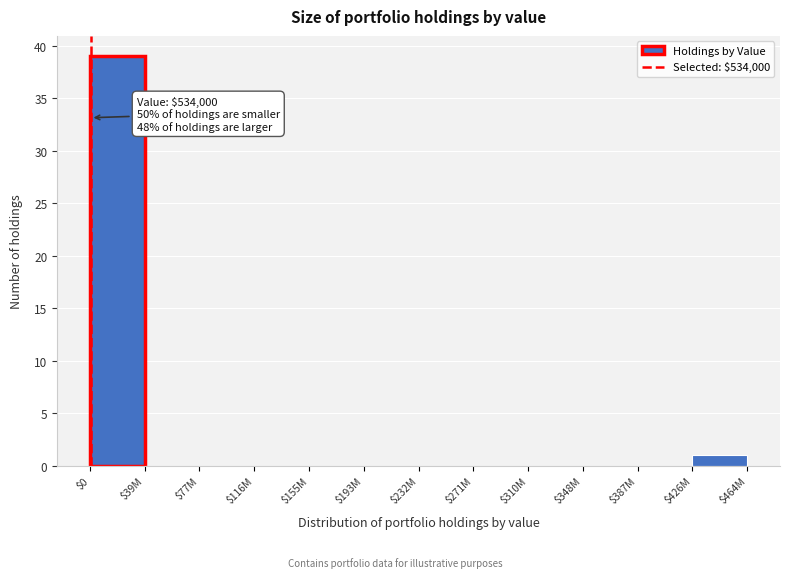

At which label is the value closest to 19?

$426M